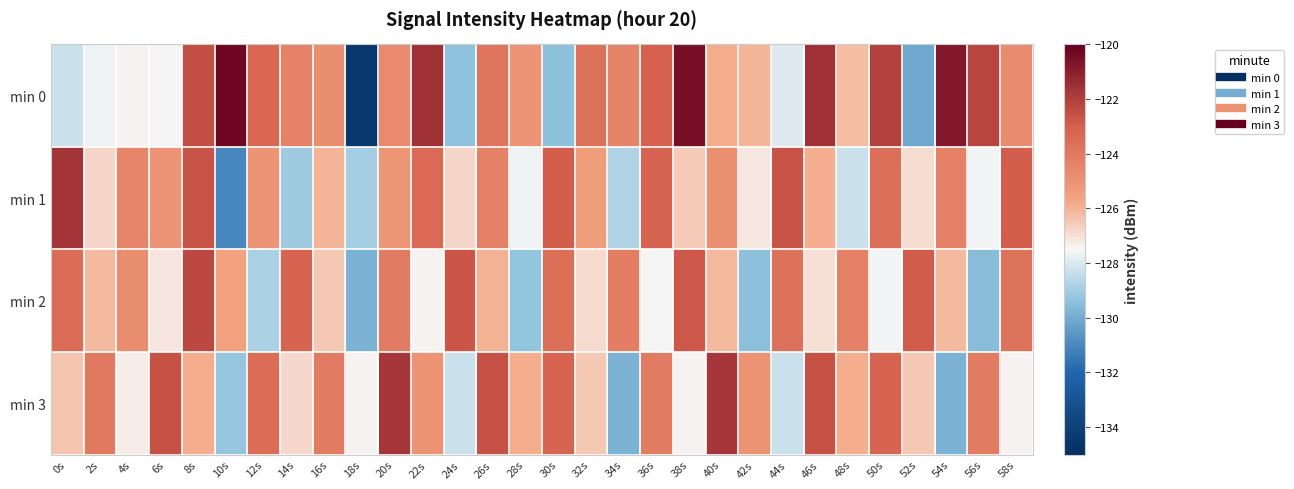

Count the number of categories in the chart.

30